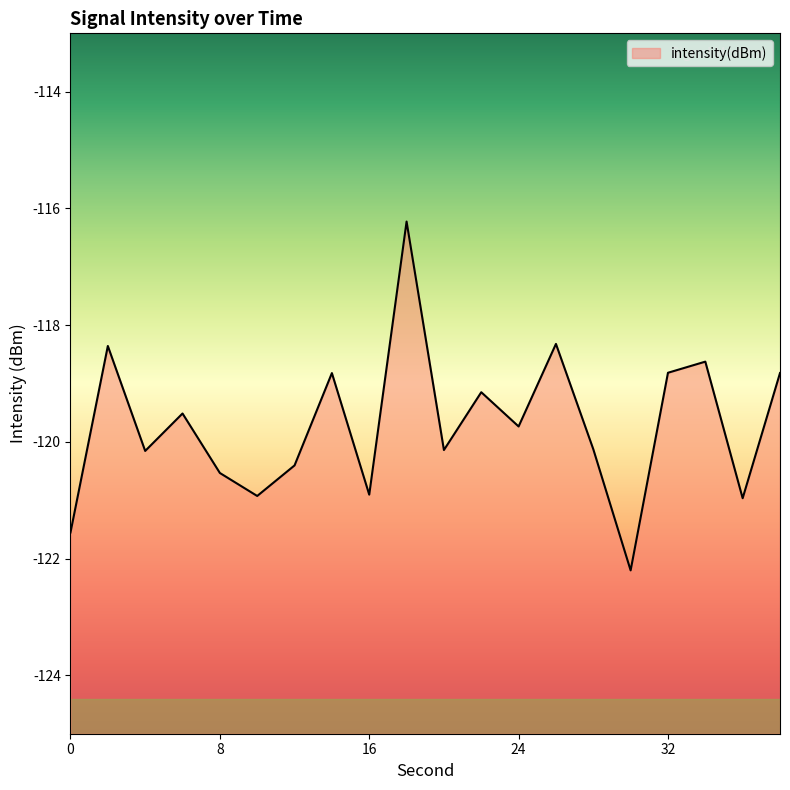

At which category does the data reach its first local peak?

2